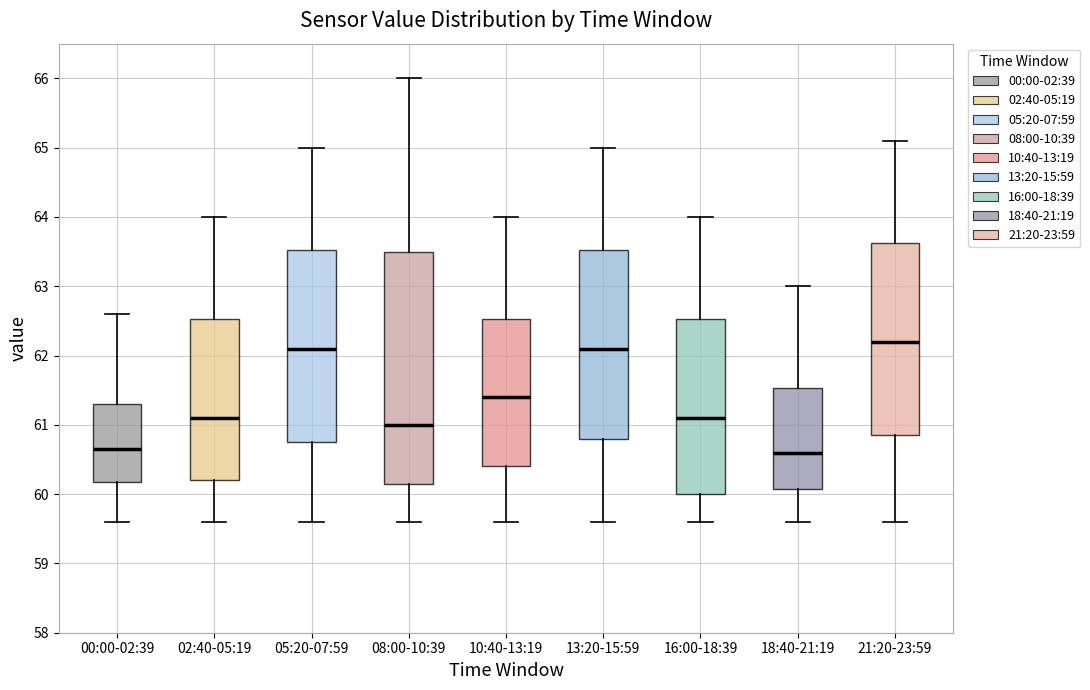

Comparing the boxes themselves (not the whiskers), which one is the tallest?

08:00-10:39